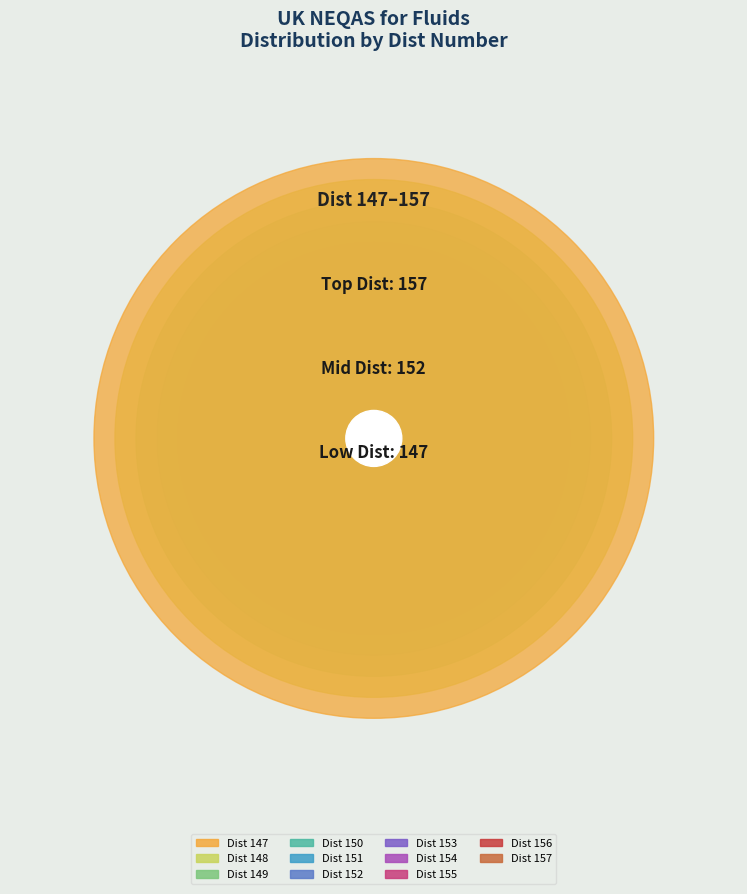

Which category has the biggest portion of the pie?

Dist 157